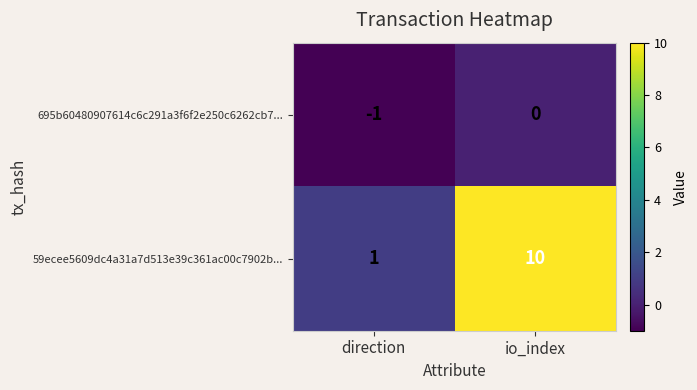

At how many categories does at least one series exceed 0?

2